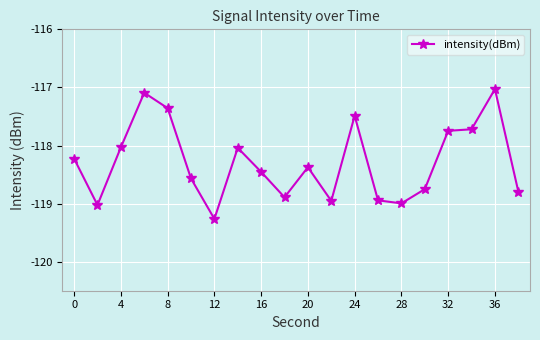

What is the maximum value shown in the chart?

-117.0